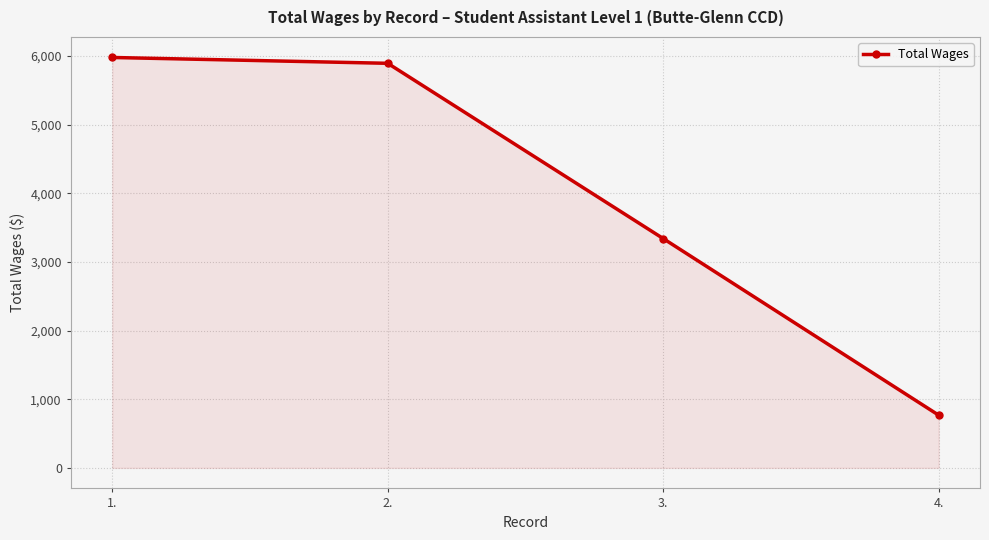

List the labels in order of value, largest first.

1., 2., 3., 4.